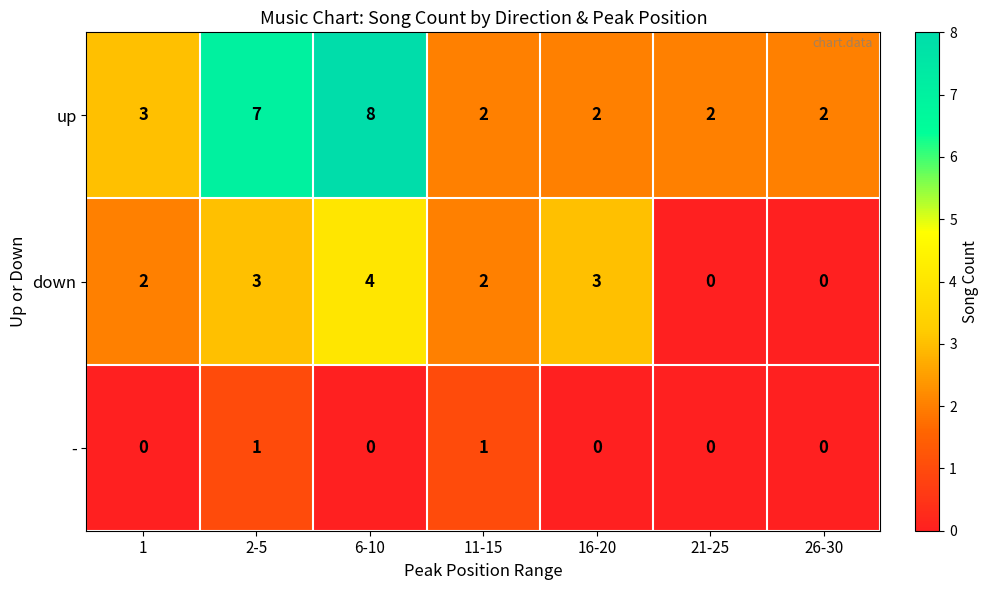

Rank the series by their maximum value, from highest to lowest.

up, down, -